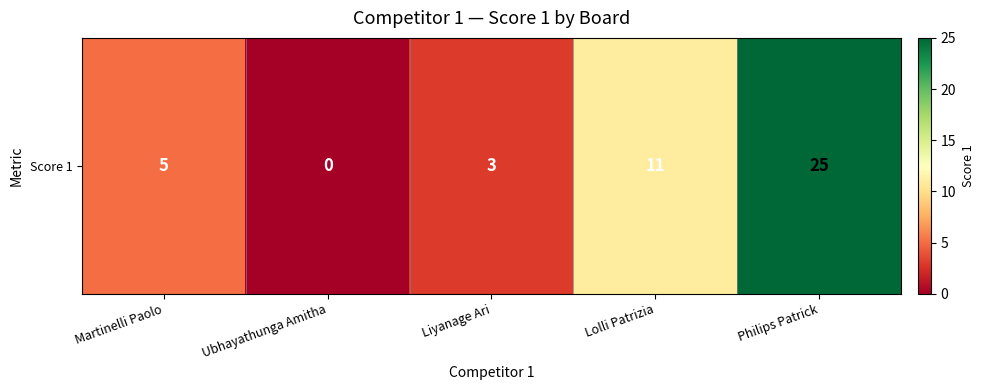

What is the sum of the values at Lolli Patrizia and Ubhayathunga Amitha?

11